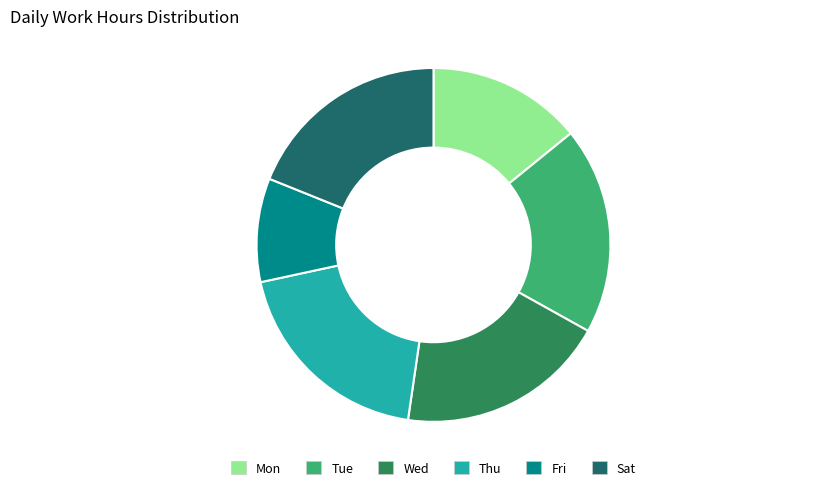

Approximately how many times larger is the value at Mon compared to Wed?

0.7